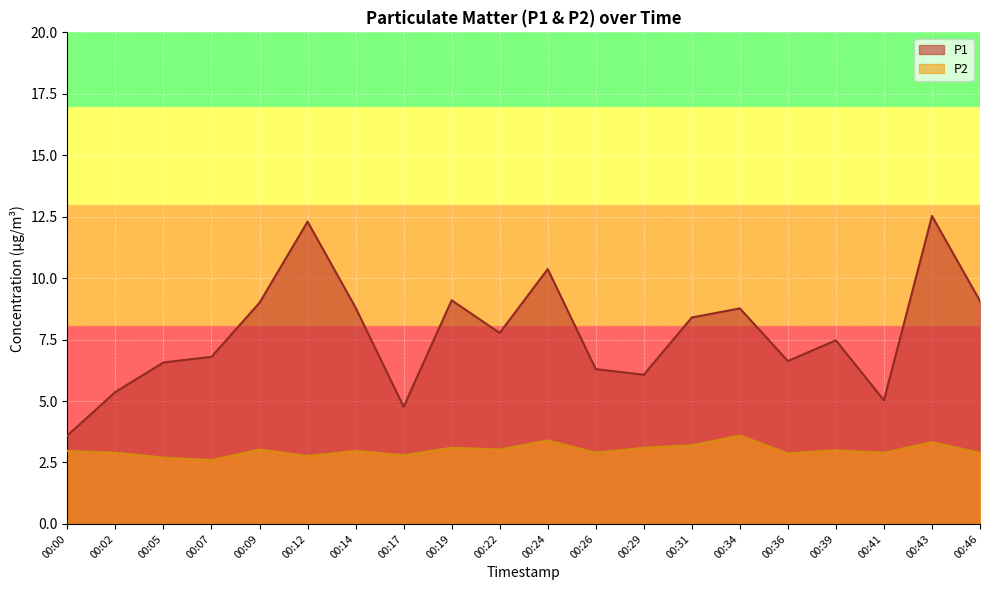

Is the value of P2 at 00:14 greater than the value of P1 at 00:41?

No